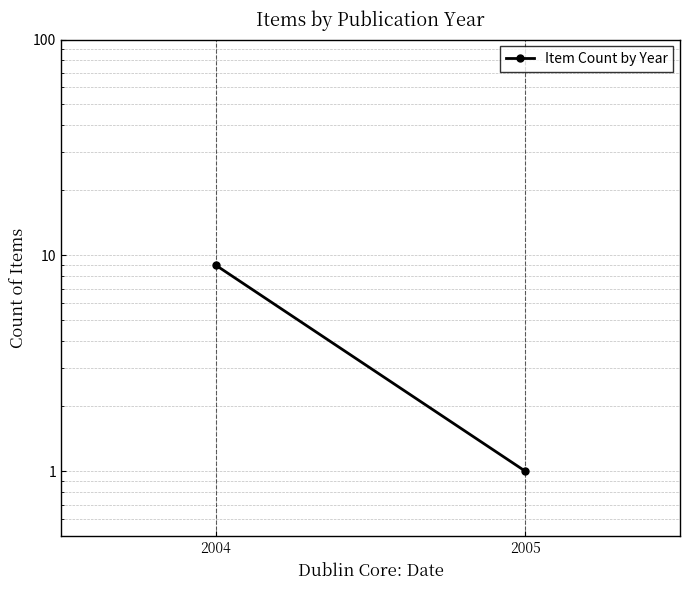

What is the sum of all values?

10